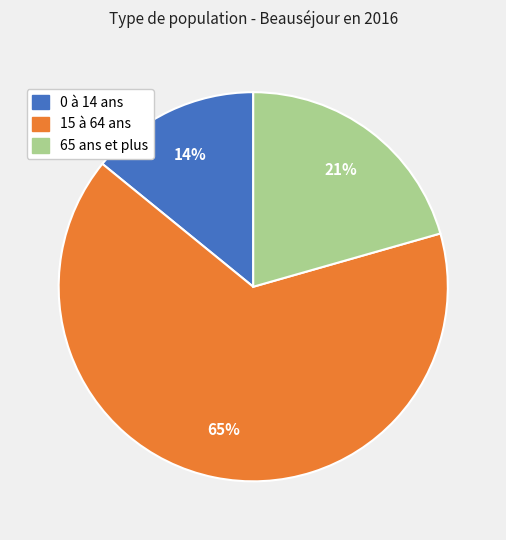

Is it true that 0 à 14 ans is 14% of the pie?

True